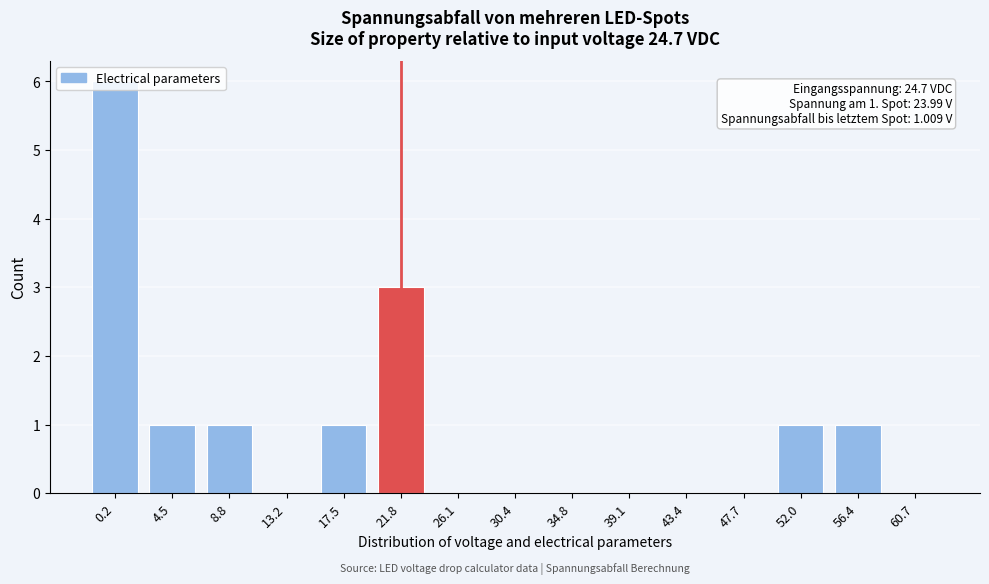

Is it true that the value at 13.2 is -2?

False